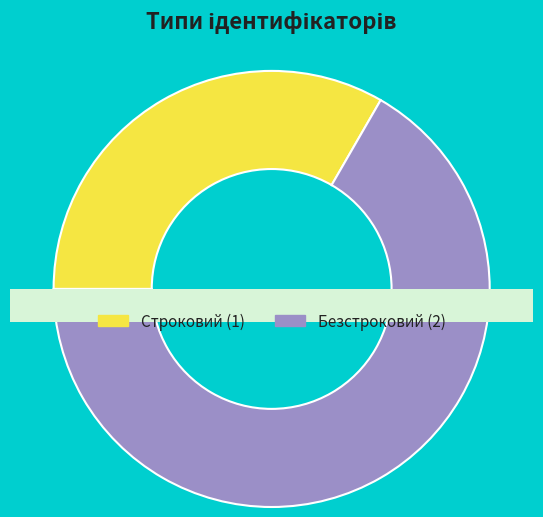

Is it true that Безстроковий is 67% of the pie?

True